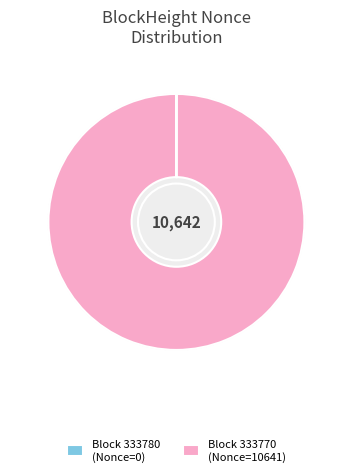

Is the sum of 333770 and 333780 greater than half?

Yes